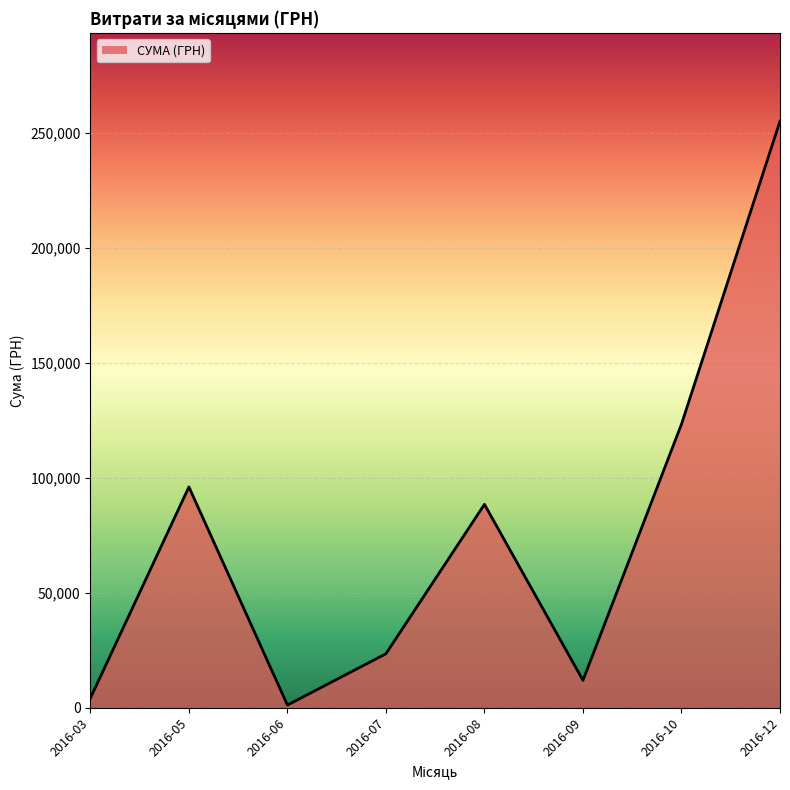

List the labels in order of value, largest first.

2016-12, 2016-10, 2016-05, 2016-08, 2016-07, 2016-09, 2016-03, 2016-06